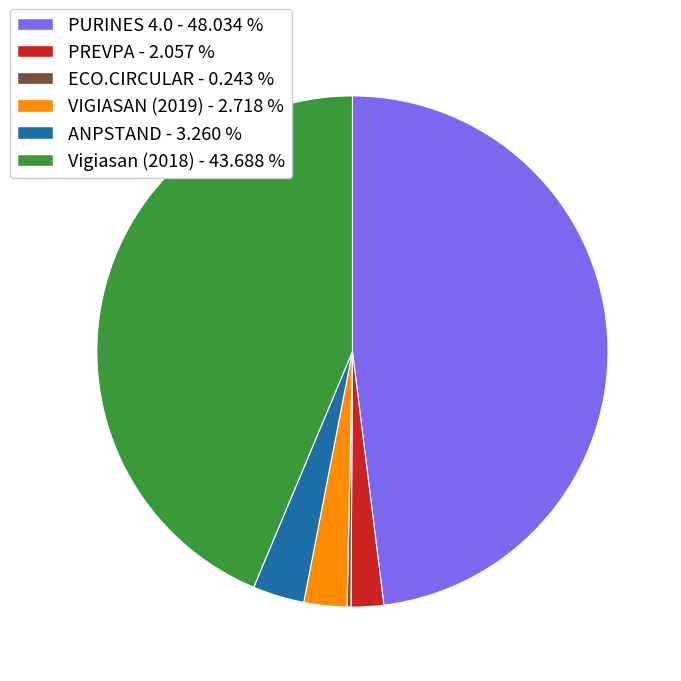

Is the sum of Vigiasan (2018) - 43.688 % and PURINES 4.0 - 48.034 % greater than half?

Yes